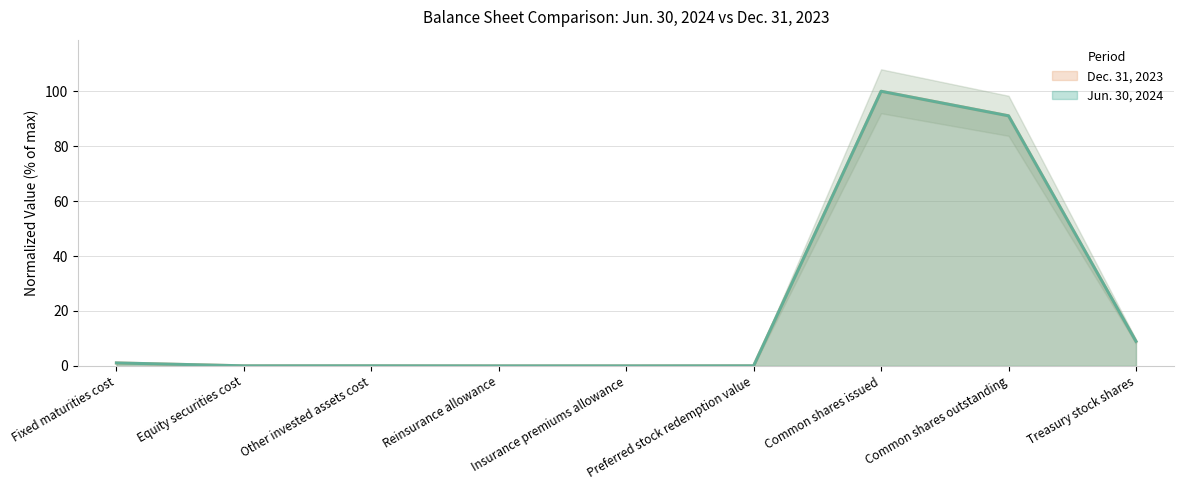

Which series has the largest total across all categories?

Jun. 30, 2024